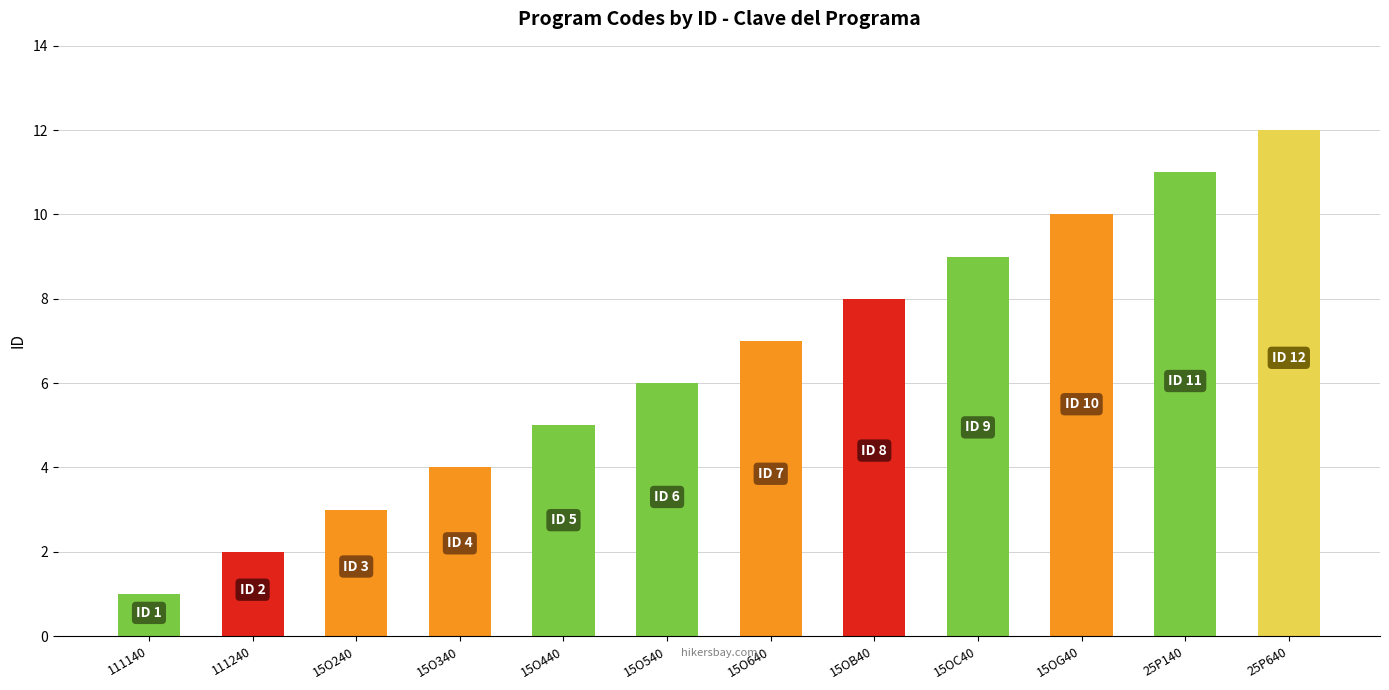

Reading left to right, extract all data points from this chart.

111140=1	111240=2	15O240=3	15O340=4	15O440=5	15O540=6	15O640=7	15OB40=8	15OC40=9	15OG40=10	25P140=11	25P640=12